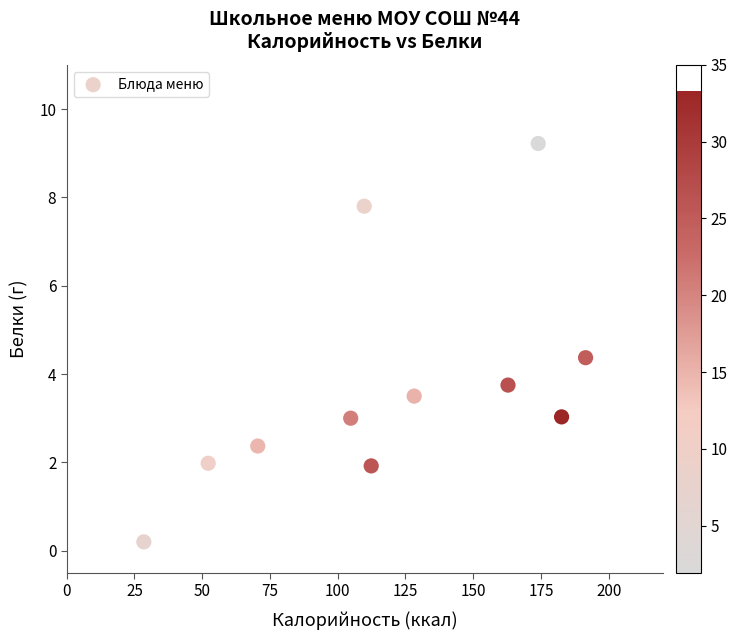

What Y value in the scatter plot is closest to 4?

3.8